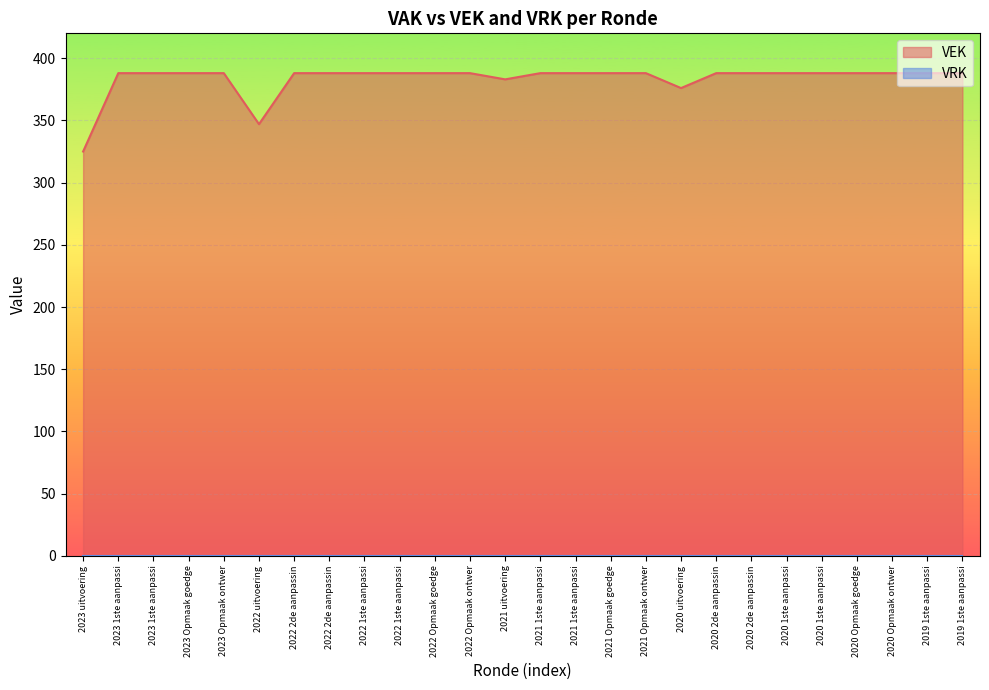

What position from the left is 2023 Opmaak goedgekeurd?

4